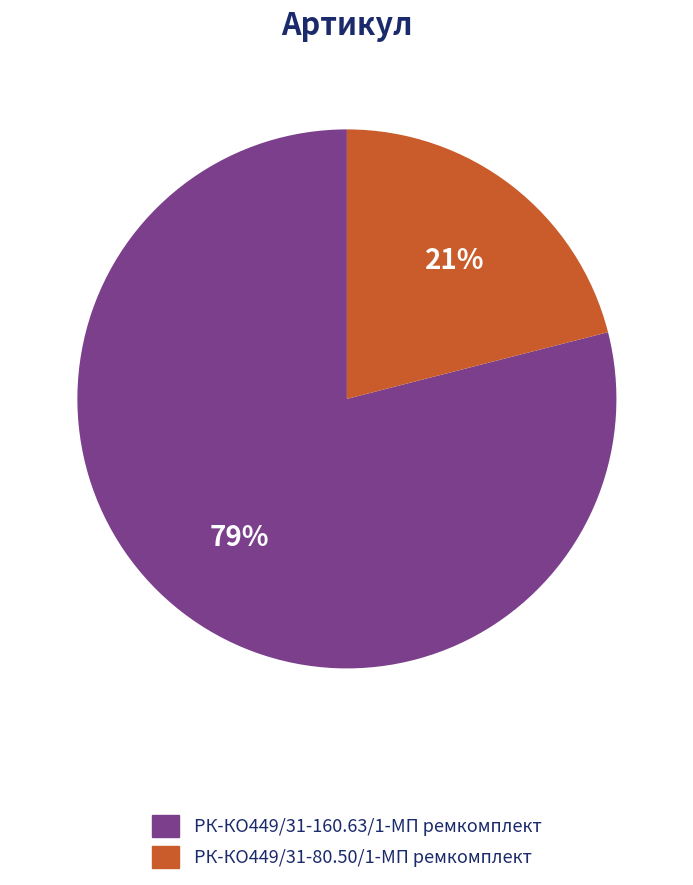

To the nearest percent, what portion does РК-КО449/31-80.50/1-МП ремкомплект represent?

21%